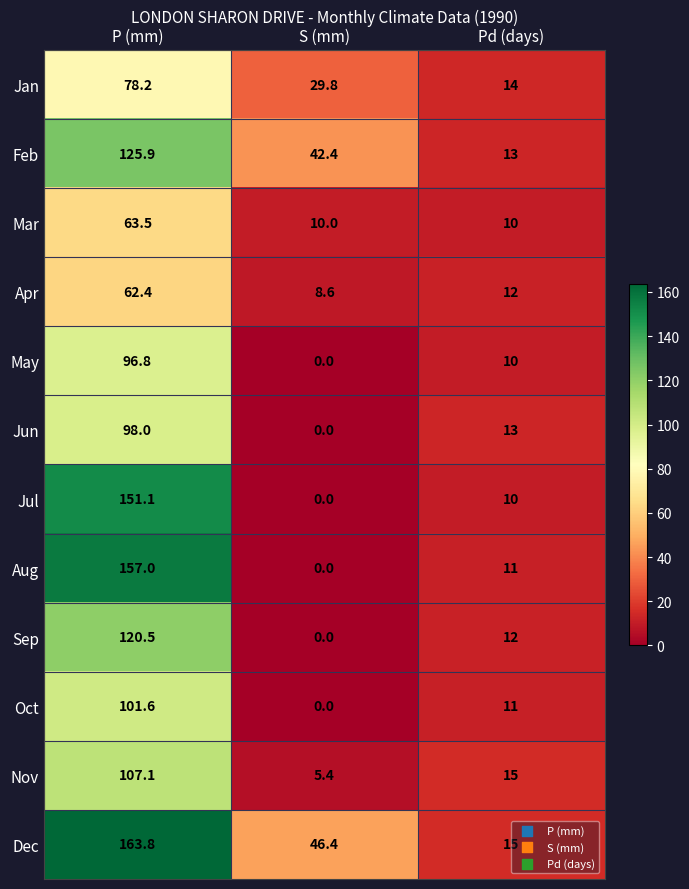

At which label does Apr first exceed 12?

P (mm)